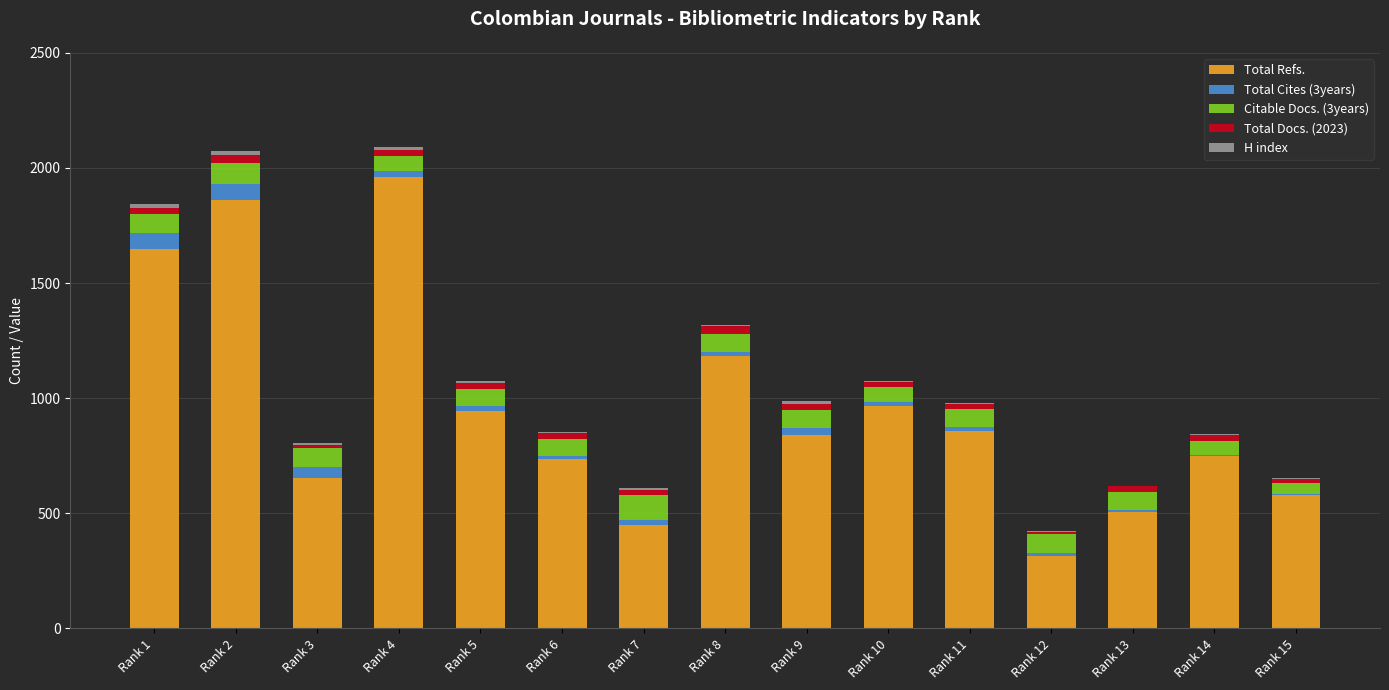

At which label does H index first exceed 5?

Rank 1